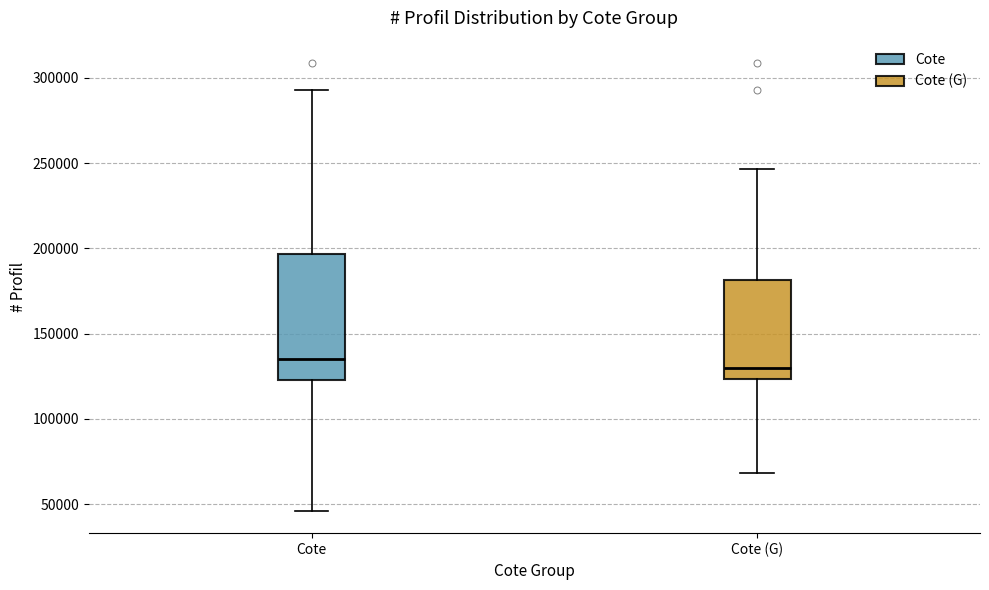

Reading left to right, read every box against the y-axis: the position of its median line, the range the box covers, and the ends of its whiskers. The values are not printed on the chart, so give them approximately, as read against the axis.

Cote: median 135000, box 125000 to 195000, whiskers 45000 to 295000
Cote (G): median 130000, box 125000 to 180000, whiskers 70000 to 245000